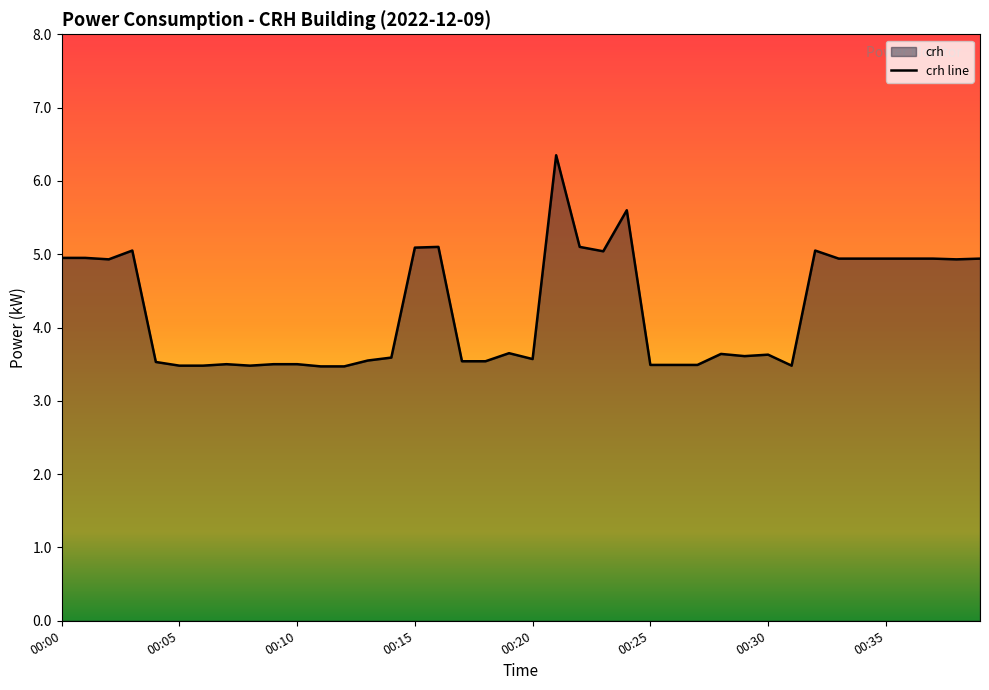

How many lines are shown in the chart?

1